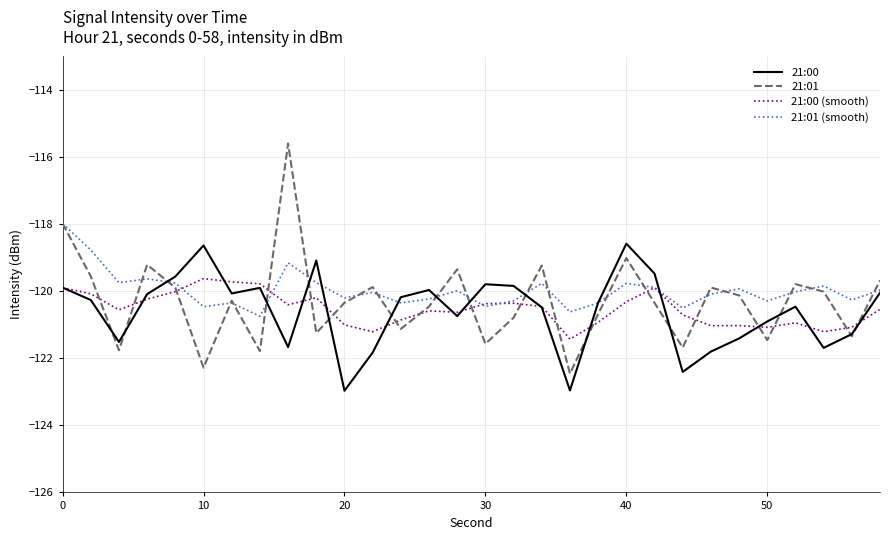

What is the maximum value shown in the chart?

-115.6